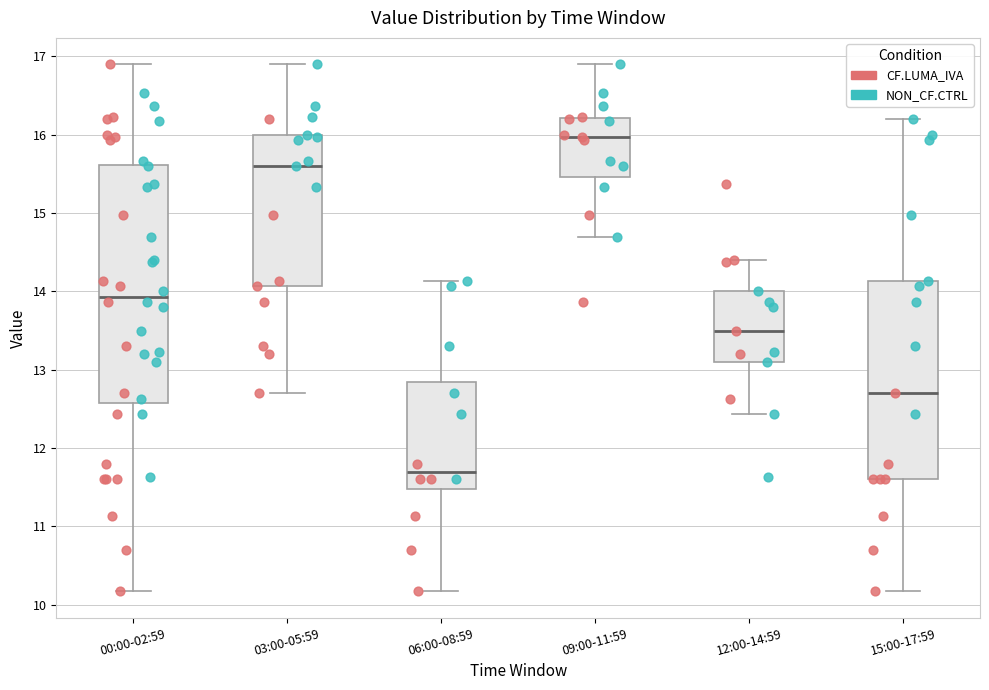

Reading left to right, transcribe this box plot: for each box, give where its median line is, the range the box spans, and where its two whiskers end, as read against the y-axis. The values are not printed on the chart, so give them approximately, as read against the axis.

00:00-02:59: median 13.9, box 12.6 to 15.6, whiskers 10.2 to 16.9
03:00-05:59: median 15.6, box 14.1 to 16.0, whiskers 12.7 to 16.9
06:00-08:59: median 11.7, box 11.5 to 12.9, whiskers 10.2 to 14.1
09:00-11:59: median 16.0, box 15.5 to 16.2, whiskers 14.7 to 16.9
12:00-14:59: median 13.5, box 13.1 to 14.0, whiskers 12.4 to 14.4
15:00-17:59: median 12.7, box 11.6 to 14.1, whiskers 10.2 to 16.2